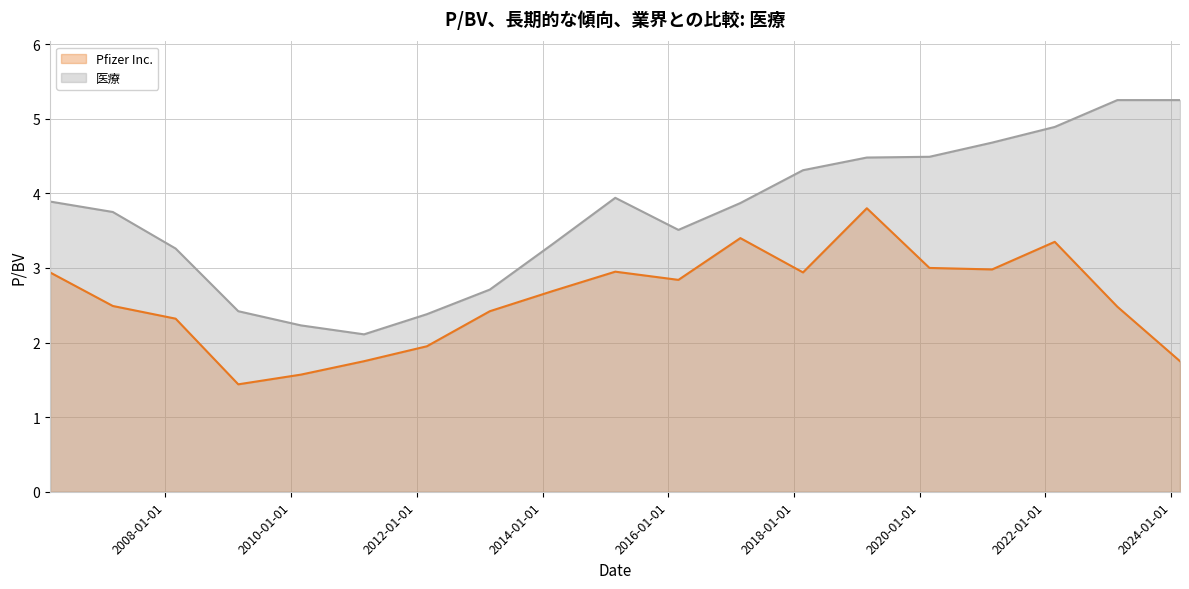

Reading left to right, what are all the values shown in this chart?

Pfizer Inc.: 2.9	2.5	2.3	1.4	1.6	1.8	1.9	2.4	2.7	3.0	2.8	3.4	2.9	3.8	3.0	3.0	3.4	2.5	1.8
医療: 3.9	3.8	3.3	2.4	2.2	2.1	2.4	2.7	3.3	3.9	3.5	3.9	4.3	4.5	4.5	4.7	4.9	5.2	5.2